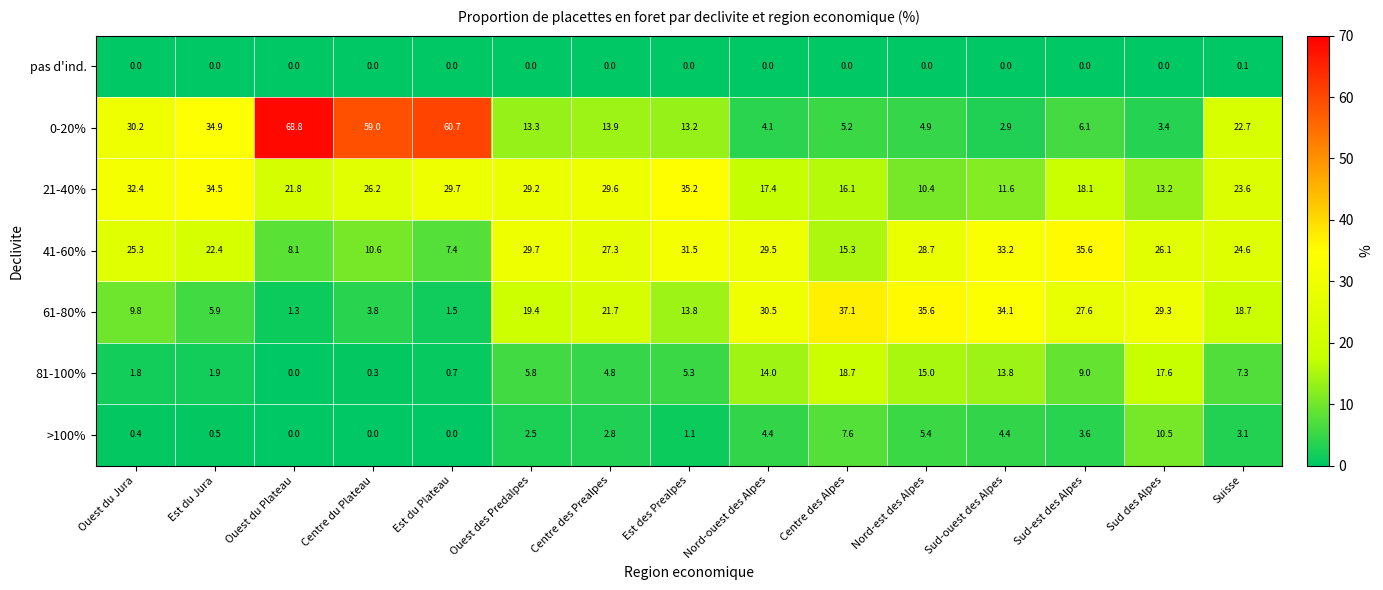

At Sud-ouest des Alpes, list the series in order from largest to smallest.

61-80%, 41-60%, 81-100%, 21-40%, >100%, 0-20%, pas d'ind.